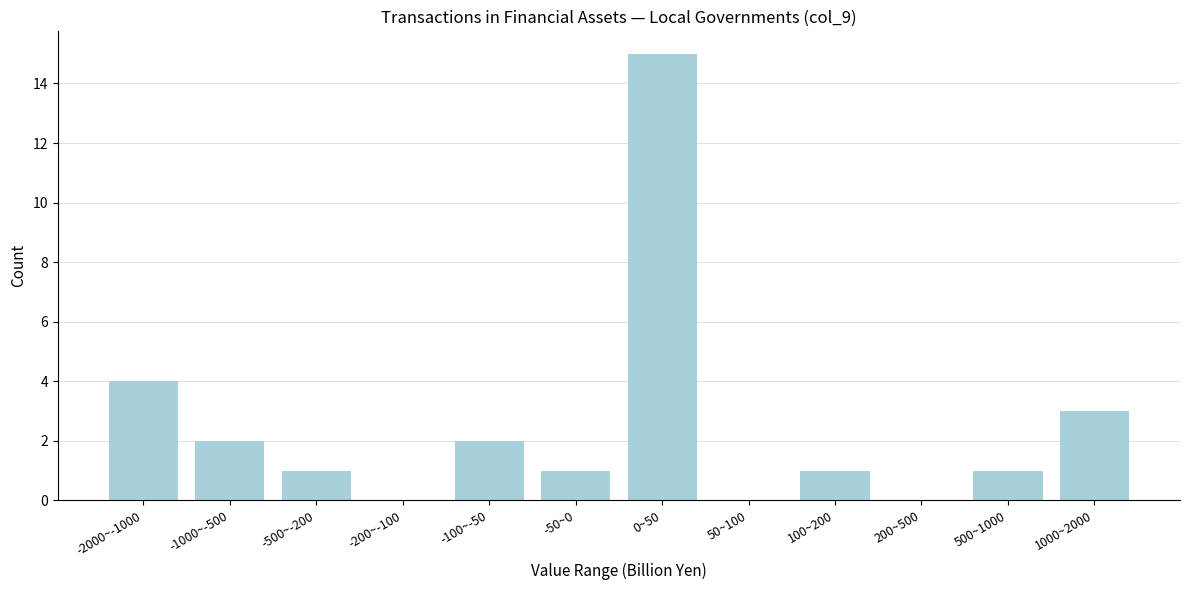

Reading left to right, transcribe all the data shown in this chart.

-2000~-1000=4	-1000~-500=2	-500~-200=1	-200~-100=0	-100~-50=2	-50~0=1	0~50=15	50~100=0	100~200=1	200~500=0	500~1000=1	1000~2000=3